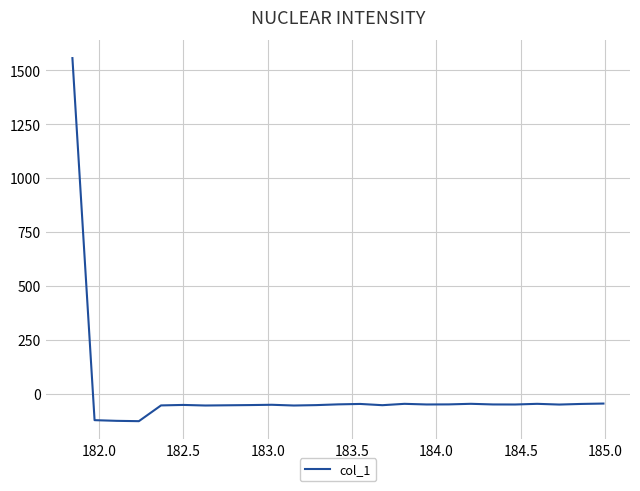

How many negative values are there?

24